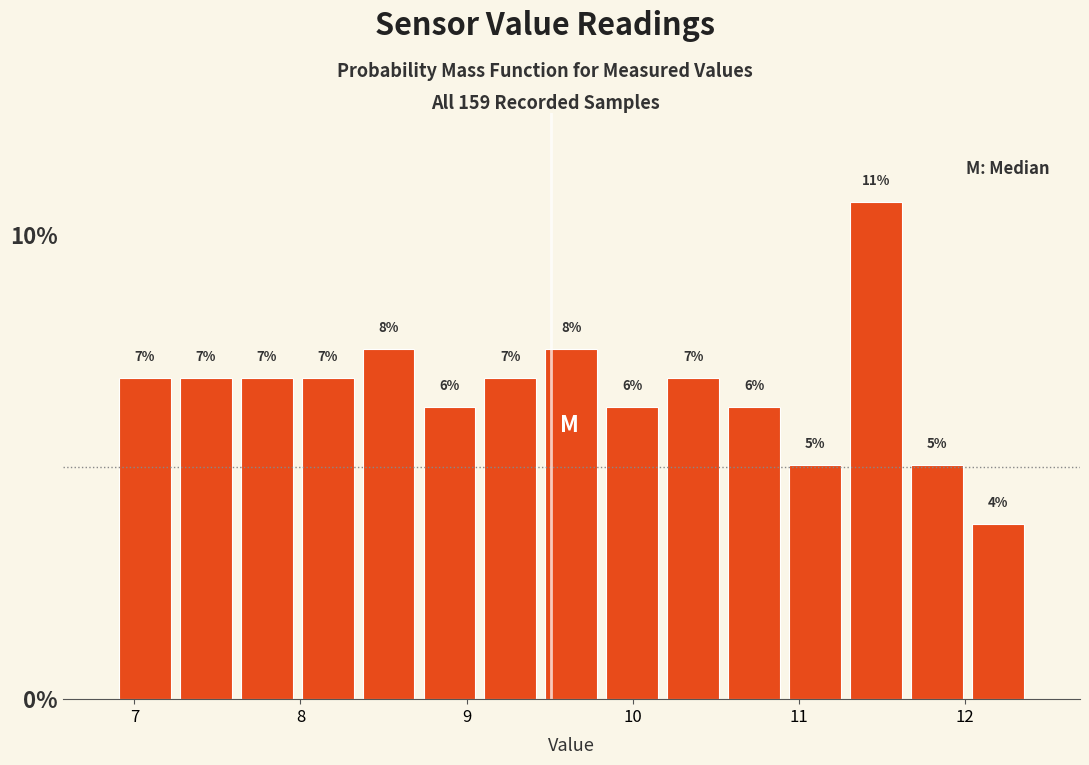

Read against the x-axis, roughly where is the centre of the tallest bar?

11.5